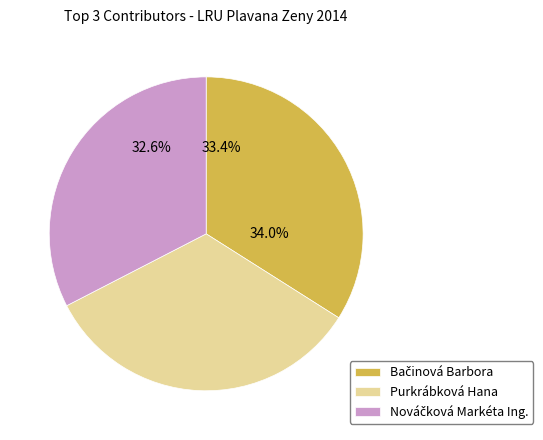

Which slice is the smallest?

Nováčková Markéta Ing.